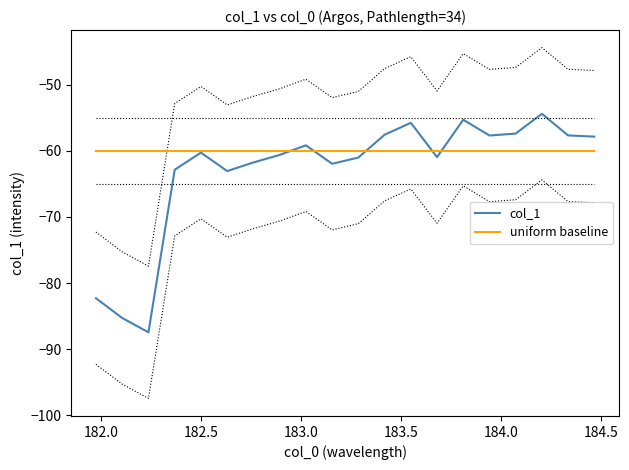

What is the minimum value for col_1?

-87.4